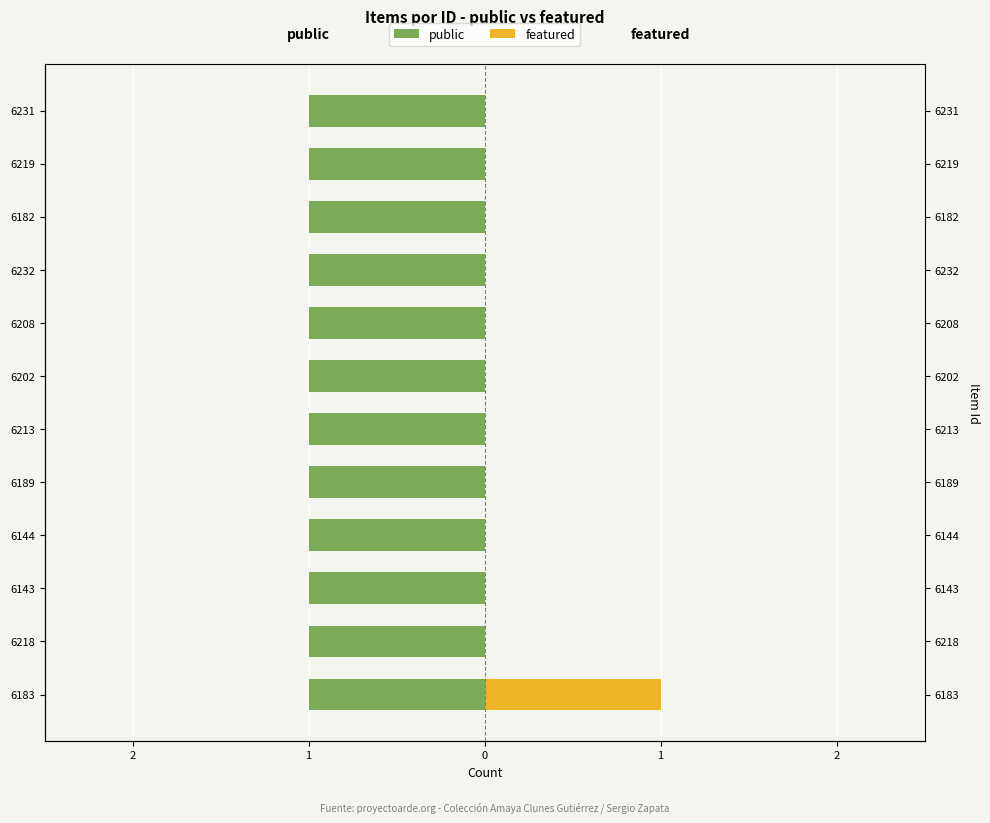

What are all the series names shown in the legend?

public, featured